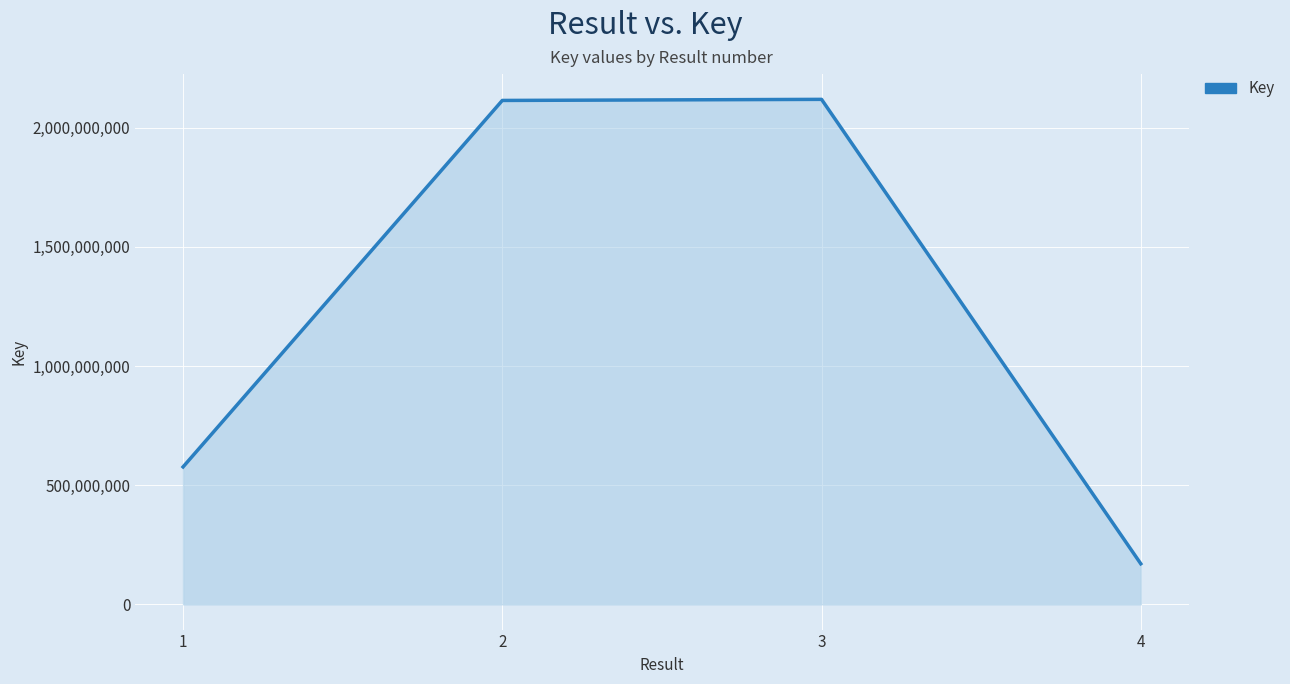

What is the smallest value displayed?

170179347